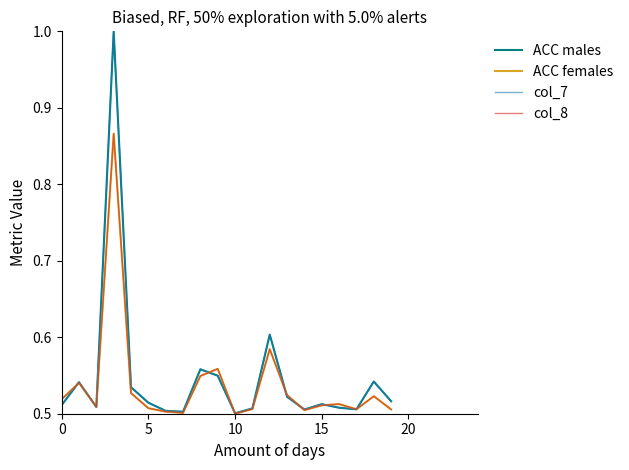

Which series ends up on top after the final intersection of col_8 and col_7?

col_7